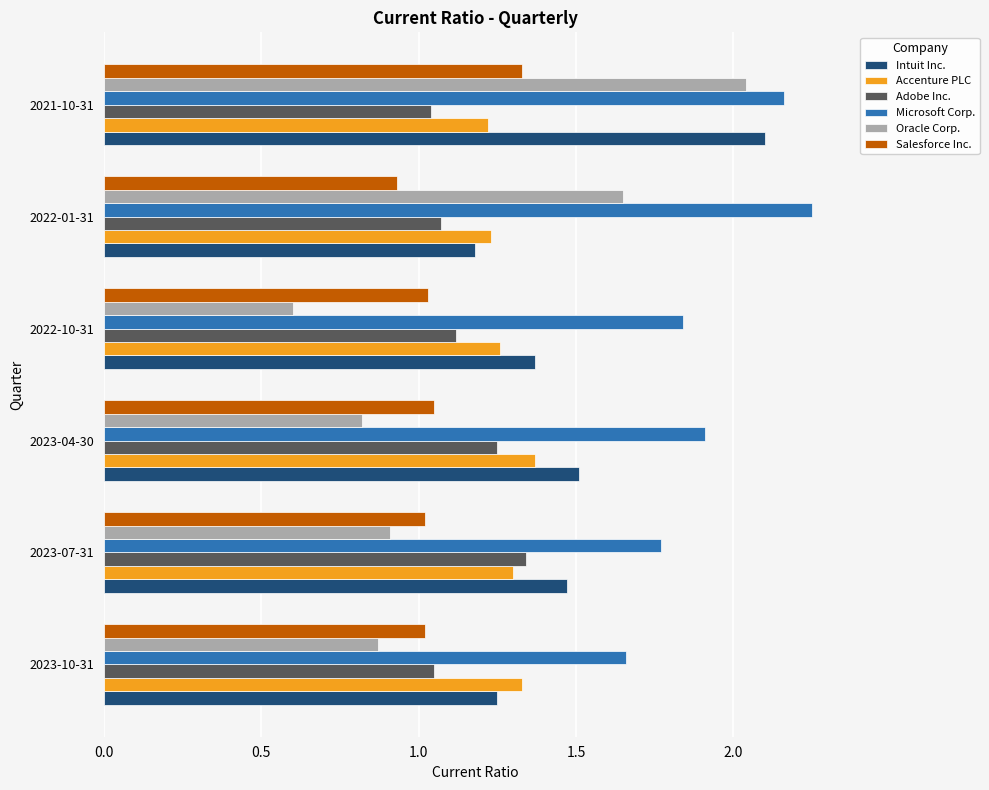

What is the difference between the maximum and second lowest values in the Adobe Inc. series?

0.3